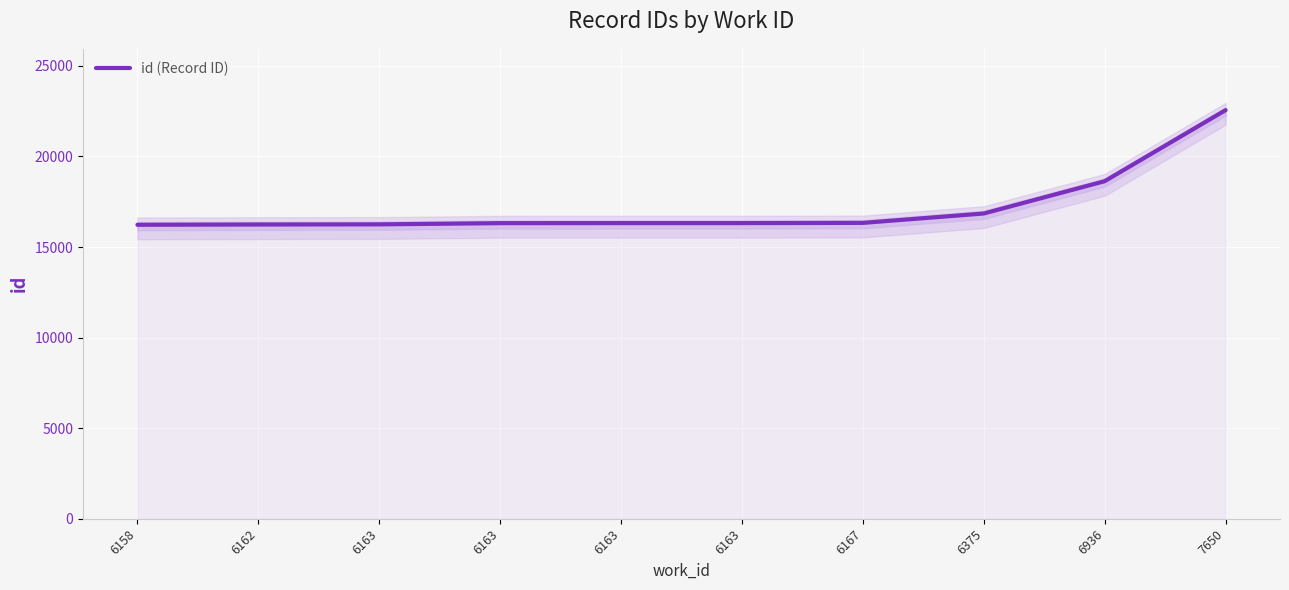

Is it true that the value at 6936 is 33138?

False